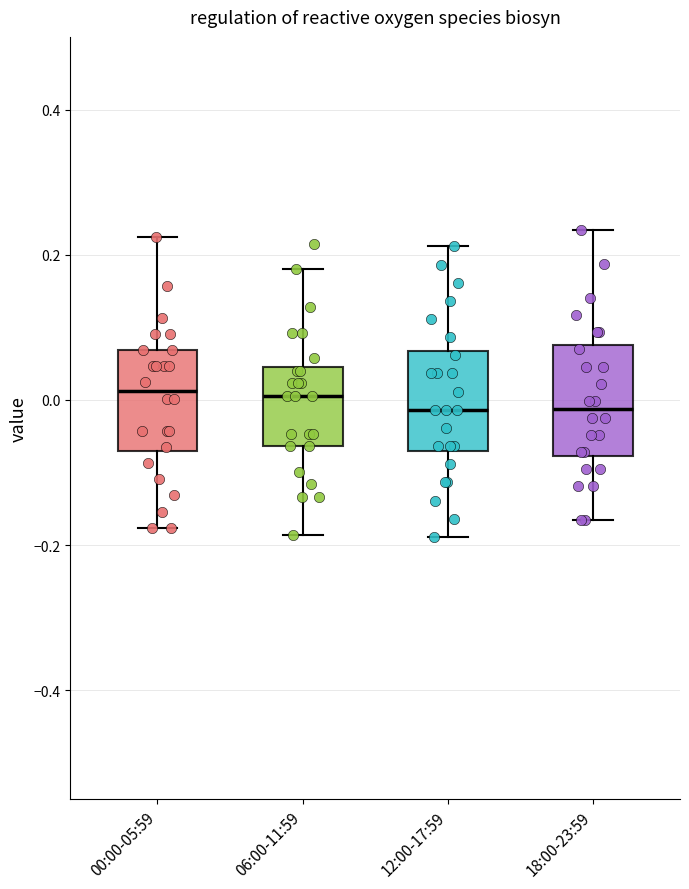

Where is the upper edge of the box for 06:00-11:59 on the y-axis? The values are not printed on the chart, so give them approximately, as read against the axis.

0.04